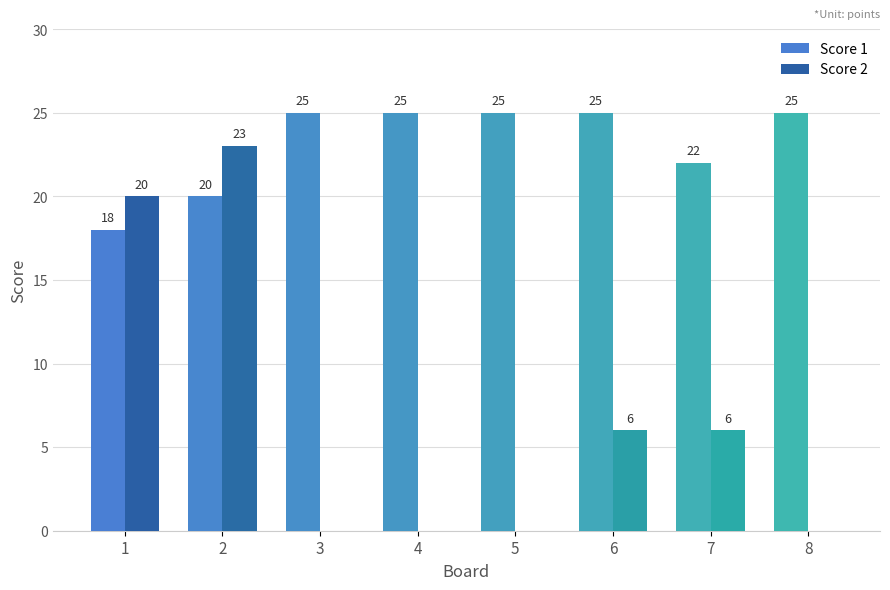

What value does the Score 2 series have at 1?

20